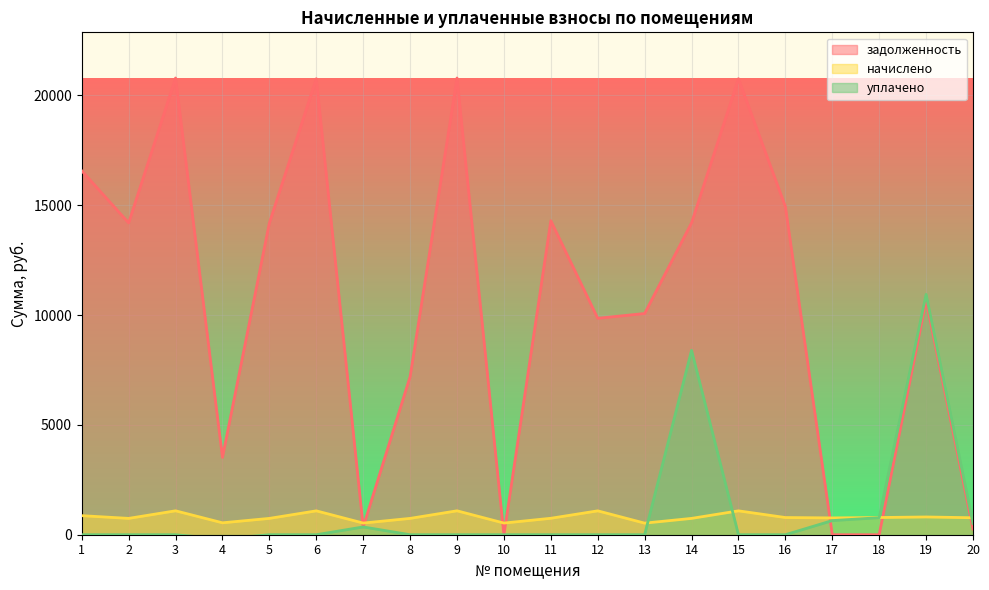

Reading right to left, list all the values displayed in this chart.

задолженность: 20=258.2	19=10670.2	18=0.0	17=0.0	16=14942.6	15=20757.2	14=14195.5	13=10070.0	12=9851.6	11=14293.0	10=0.0	9=20789.8	8=7195.5	7=353.8	6=20757.2	5=14195.5	4=3521.5	3=20789.8	2=14195.5	1=16566.8
начислено: 20=772.3	19=808.0	18=782.5	17=765.5	16=782.5	15=1086.9	14=743.3	13=527.3	12=1086.9	11=748.4	10=530.7	9=1088.6	8=743.3	7=530.7	6=1086.9	5=743.3	4=542.6	3=1088.6	2=743.3	1=867.5
уплачено: 20=516.0	19=10939.5	18=775.7	17=643.1	16=0.0	15=0.0	14=8393.0	13=0.0	12=0.0	11=0.0	10=0.0	9=0.0	8=0.0	7=353.8	6=0.0	5=0.0	4=-200.0	3=0.0	2=0.0	1=0.0